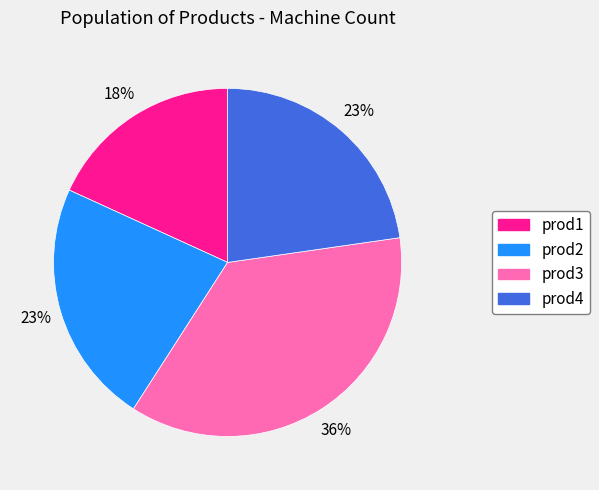

Which has a higher value, prod3 or prod2?

prod3